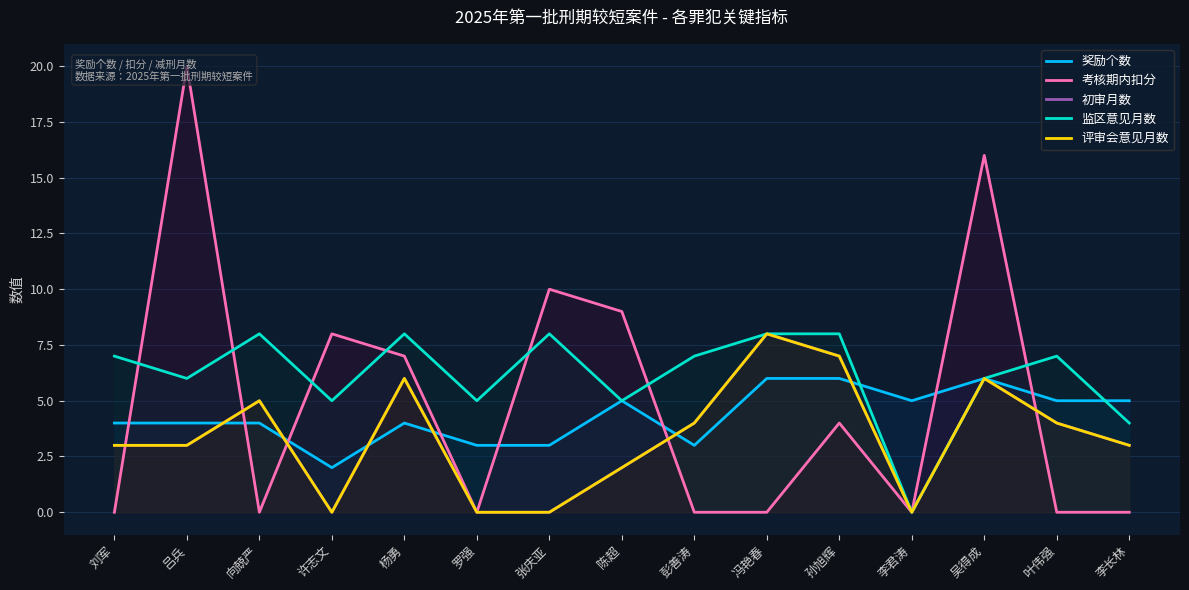

True or false: 监区意见月数 and 初审月数 intersect in this chart.

False